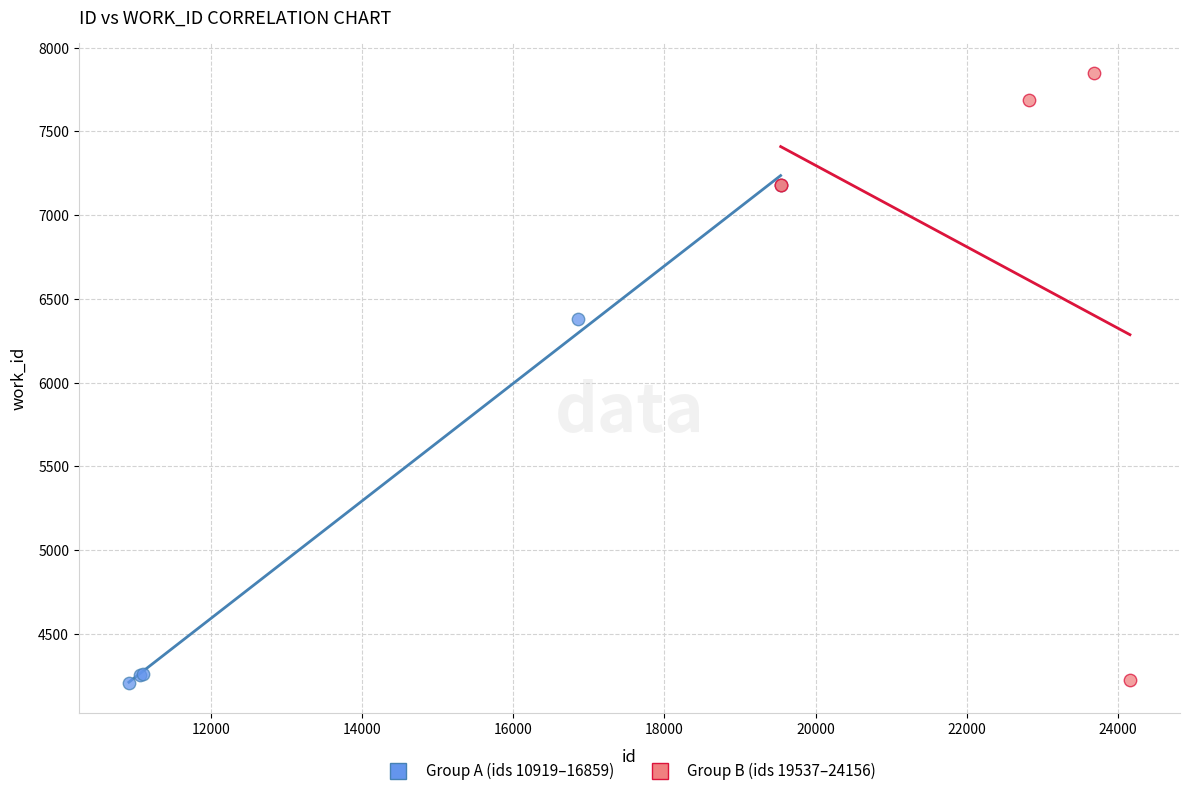

Which series has the largest Y range (max minus min)?

Group B (ids 19537–24156)